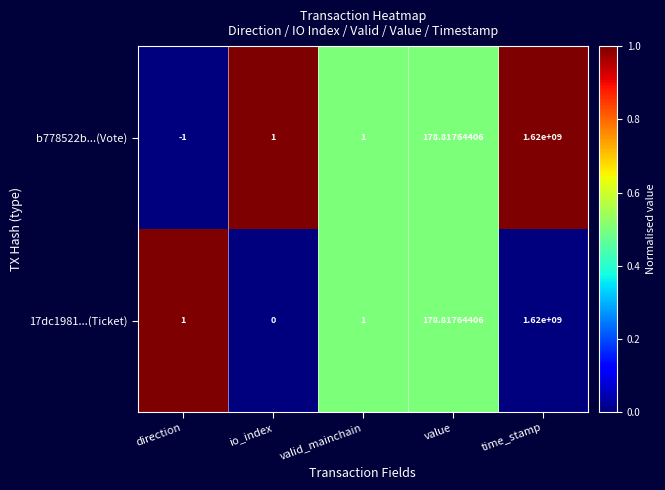

How many data points does each series have?

5